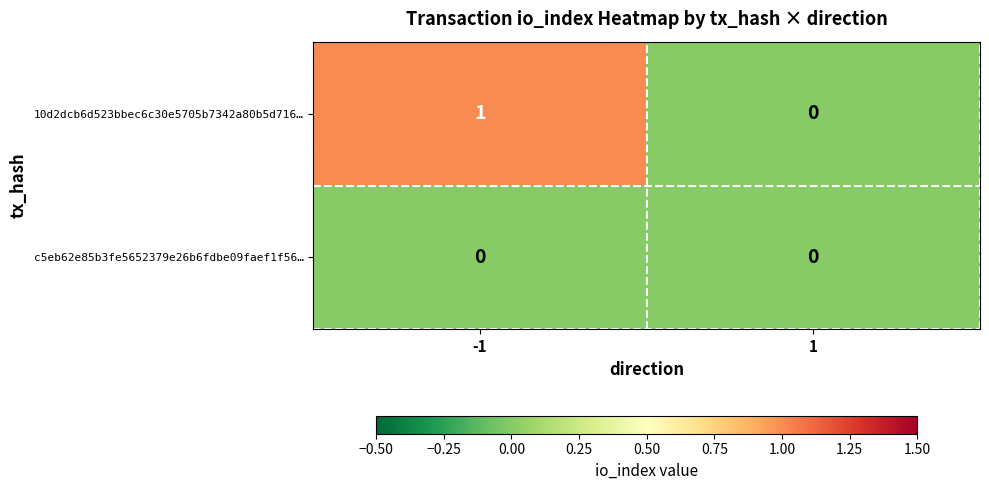

Which label corresponds to the largest value in the chart?

-1